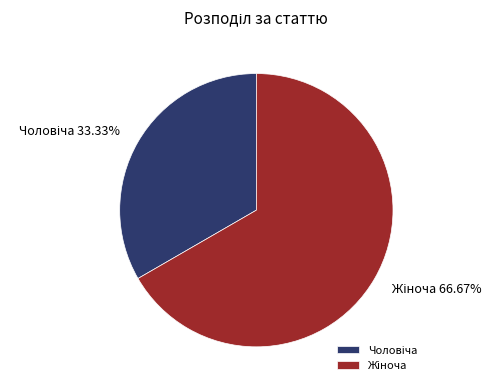

Does any single category account for the majority?

Yes